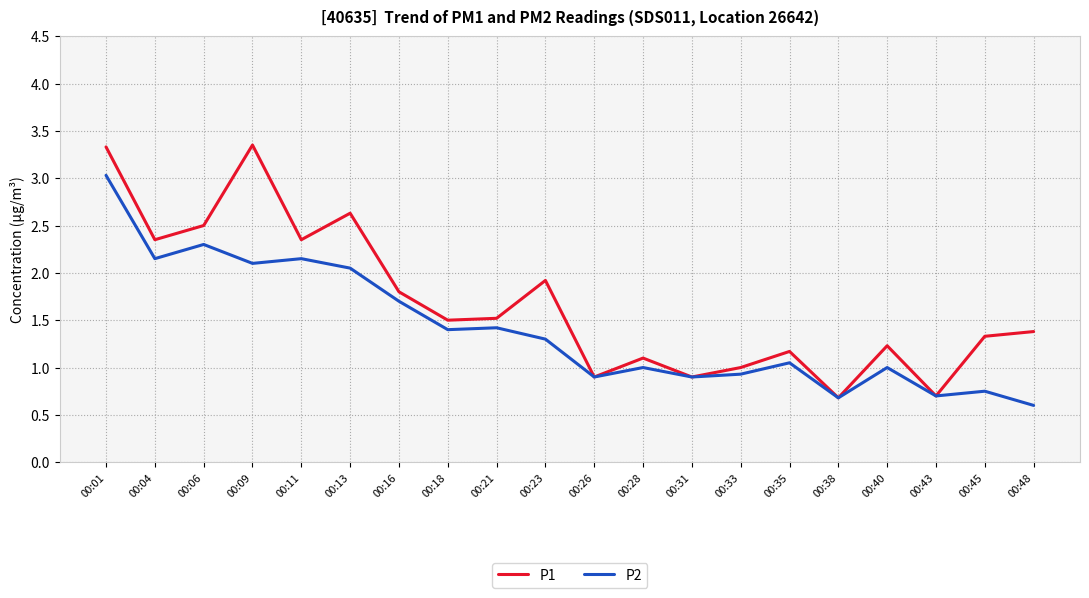

Which series has the largest total across all categories?

P1